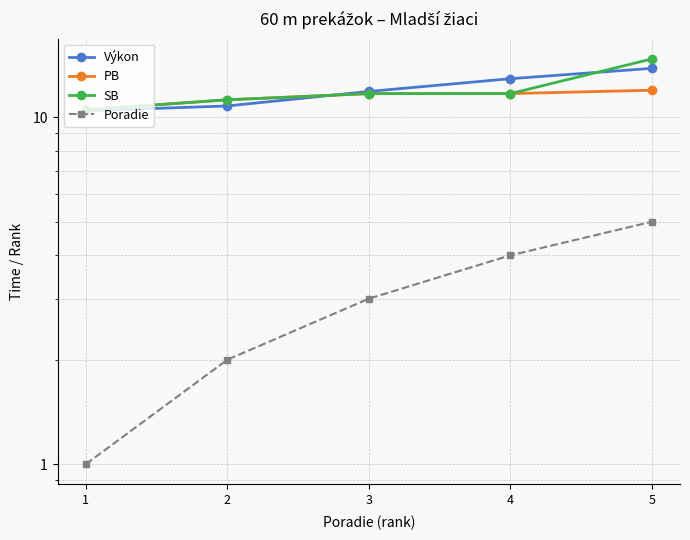

The value of SB at 5 is 4.7. True or false?

False